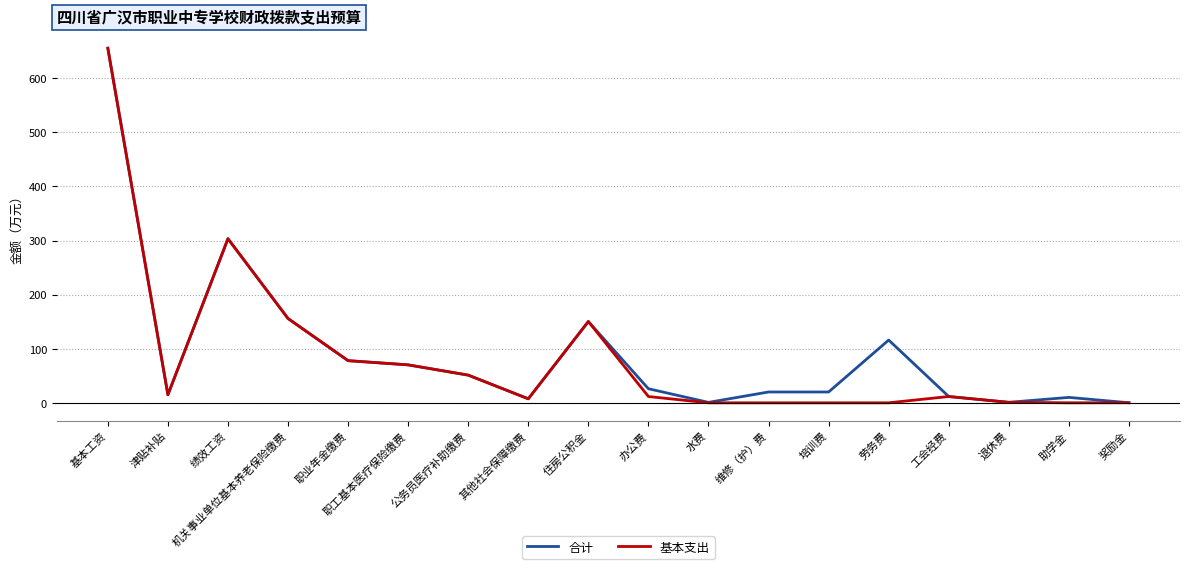

What is the maximum value for 合计?

655.5